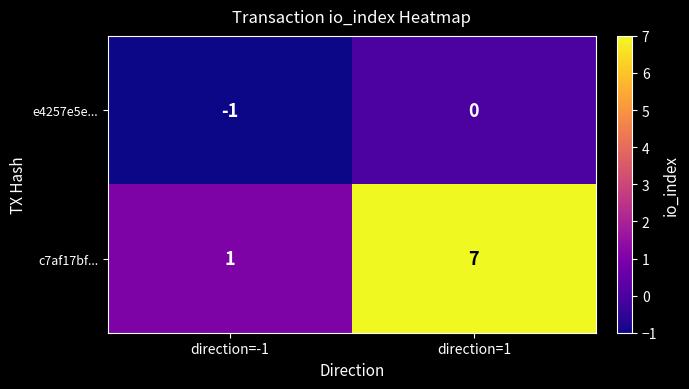

Reading left to right, transcribe all the data shown in this chart.

e4257e5e...: -1	0
c7af17bf...: 1	7